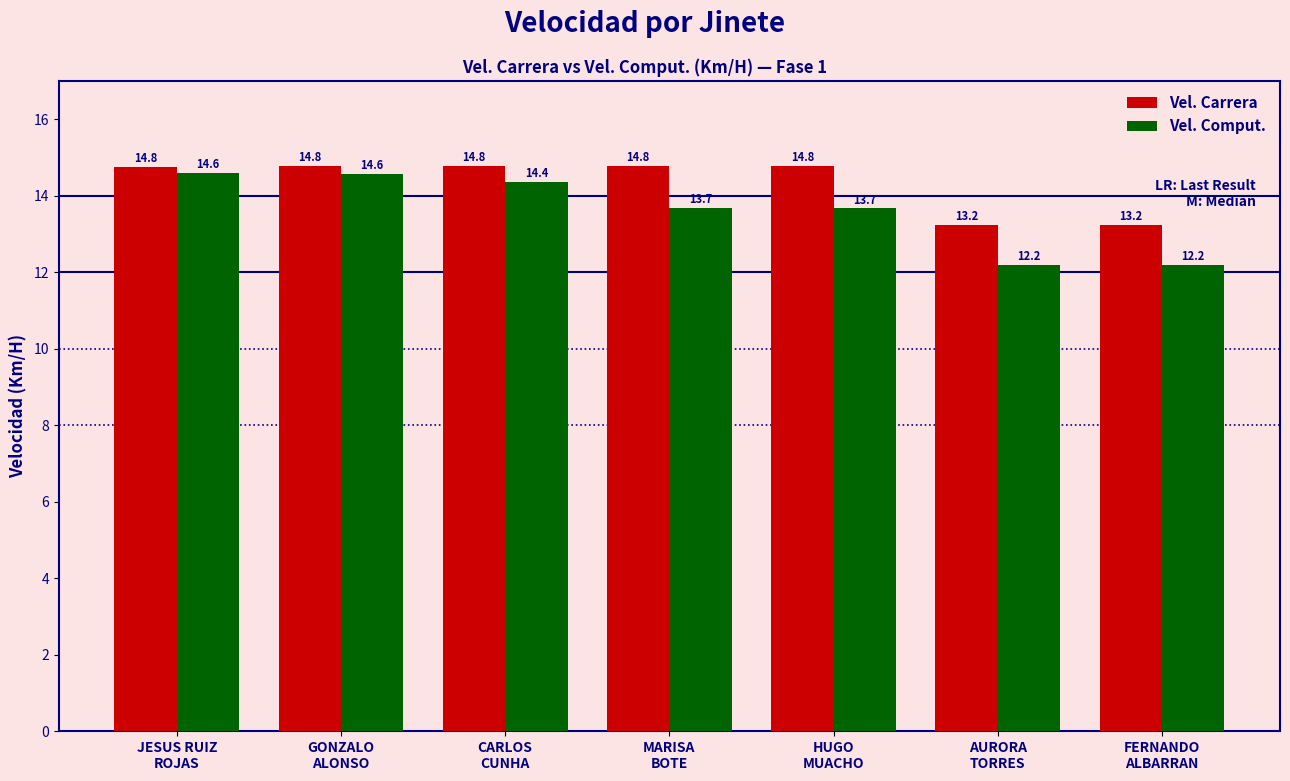

Rank the series by their maximum value, from lowest to highest.

Vel. Comput., Vel. Carrera